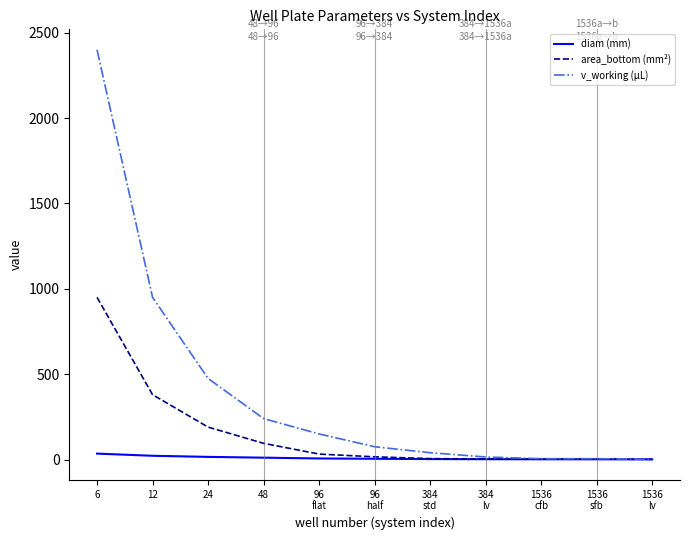

At how many categories does at least one series exceed 549?

2